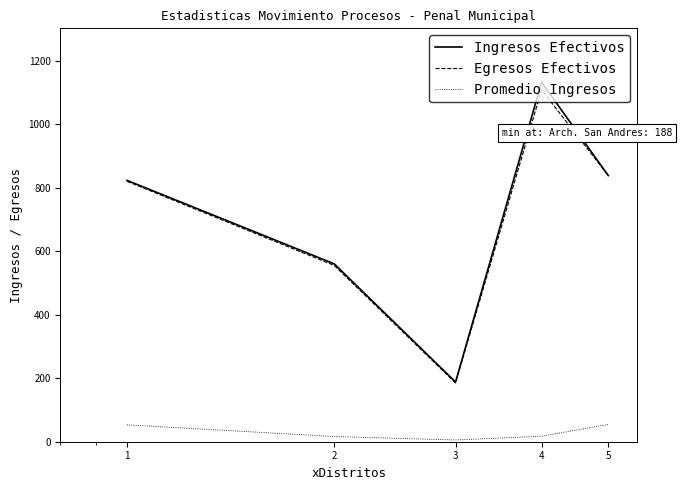

What is the maximum value for Egresos Efectivos?

1108.0